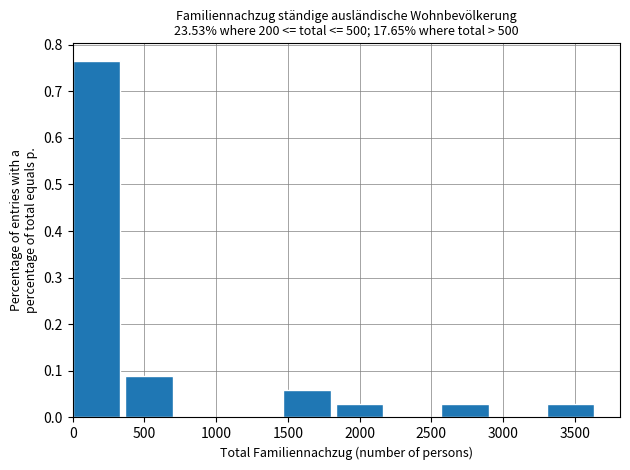

Reading left to right, transcribe this chart: for each bar, give the range it covers on the x-axis and its height. Neither the bar edges nor the heights are printed on the chart, so give them approximately, as read against the axes.

0 to 350: 0.76
350 to 750: 0.09
750 to 1100: 0
1100 to 1450: 0
1450 to 1850: 0.06
1850 to 2200: 0.03
2200 to 2550: 0
2550 to 2950: 0.03
2950 to 3300: 0
3300 to 3650: 0.03